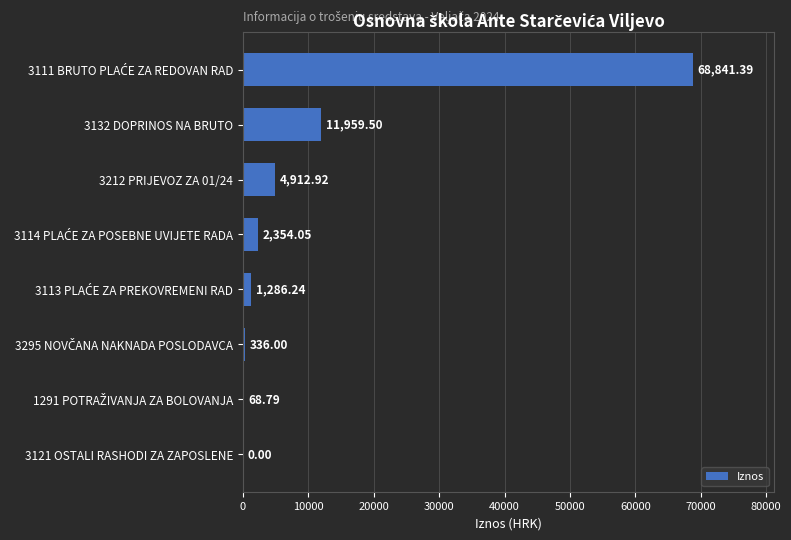

What is the sum of all values?

89758.9